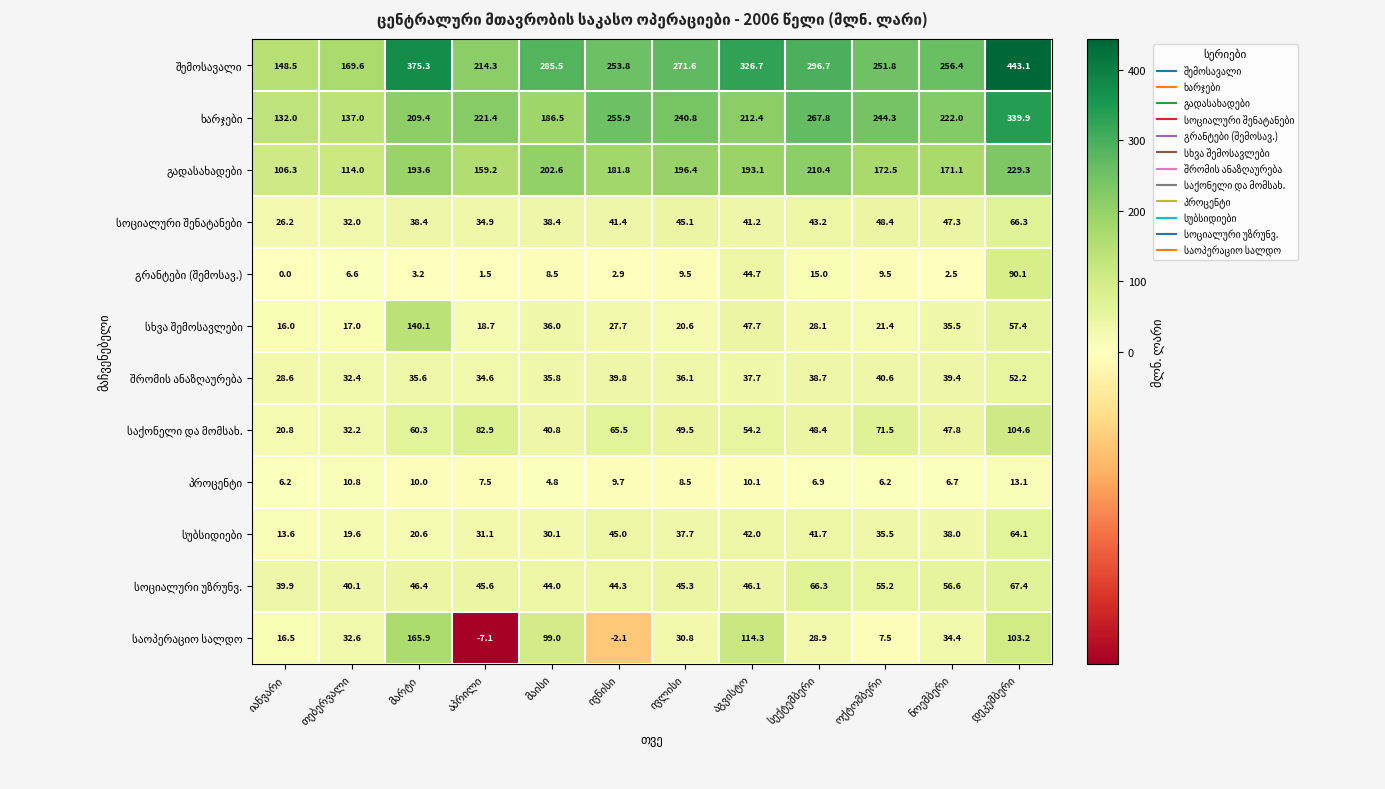

How many categories are shown in the chart?

12